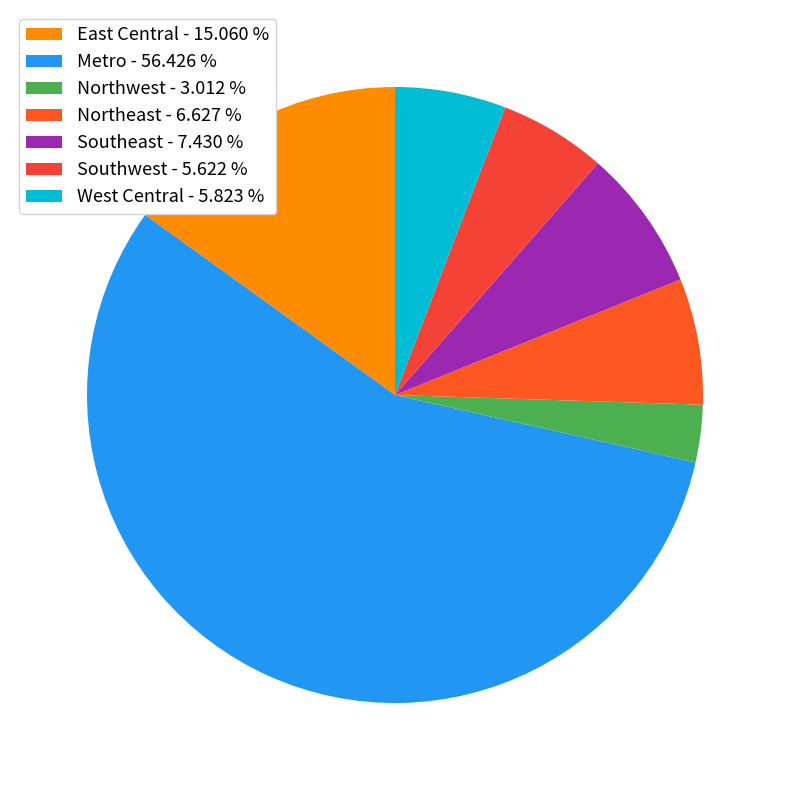

Is it true that Southeast is 7% of the pie?

True